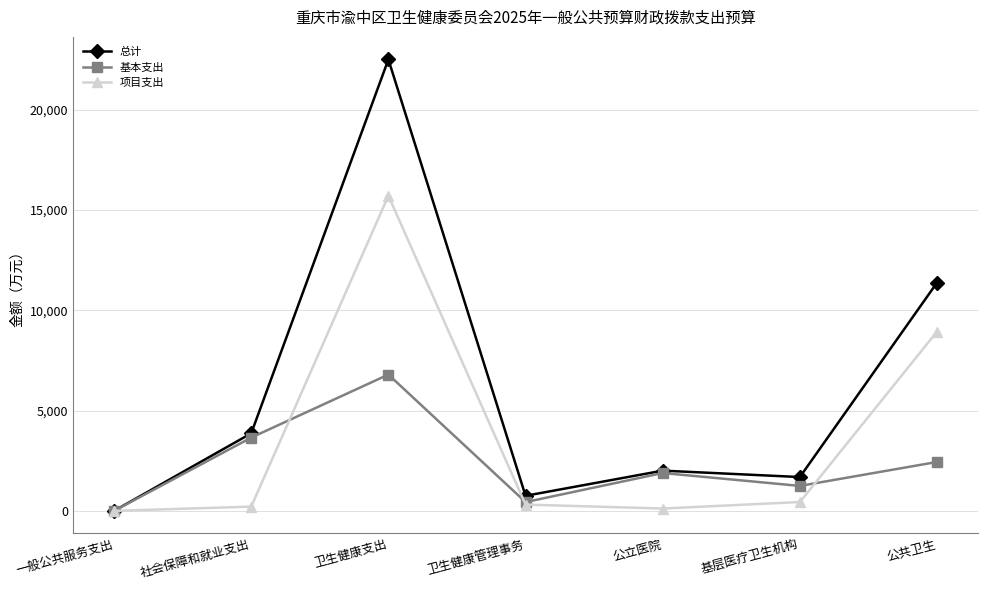

Which series changed the most between 一般公共服务支出 and 公共卫生?

总计